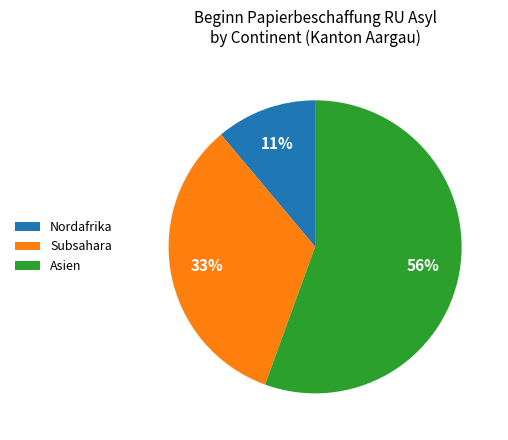

Combined, do Subsahara and Asien account for over 50%?

Yes